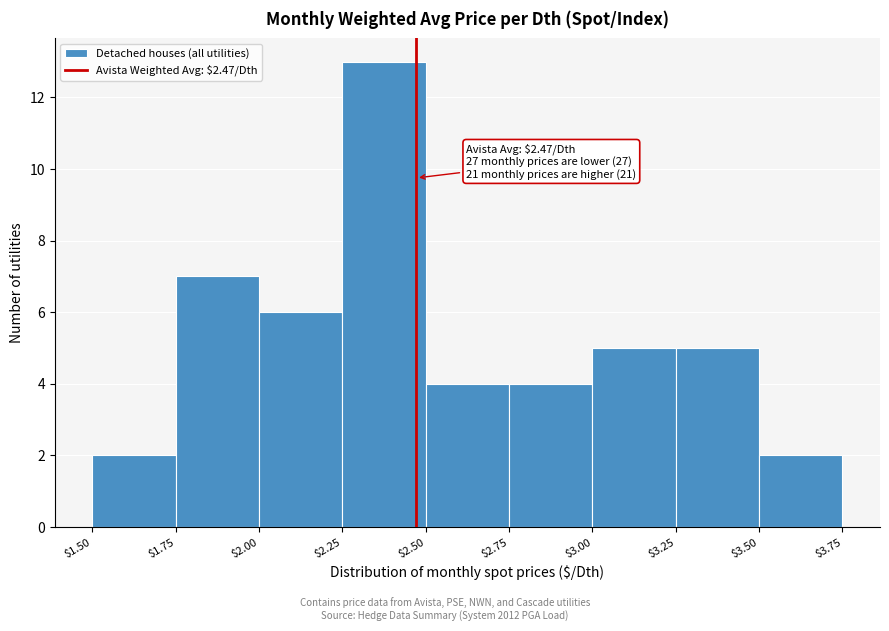

Which range on the x-axis has the tallest bar?

$2.25 to $2.50